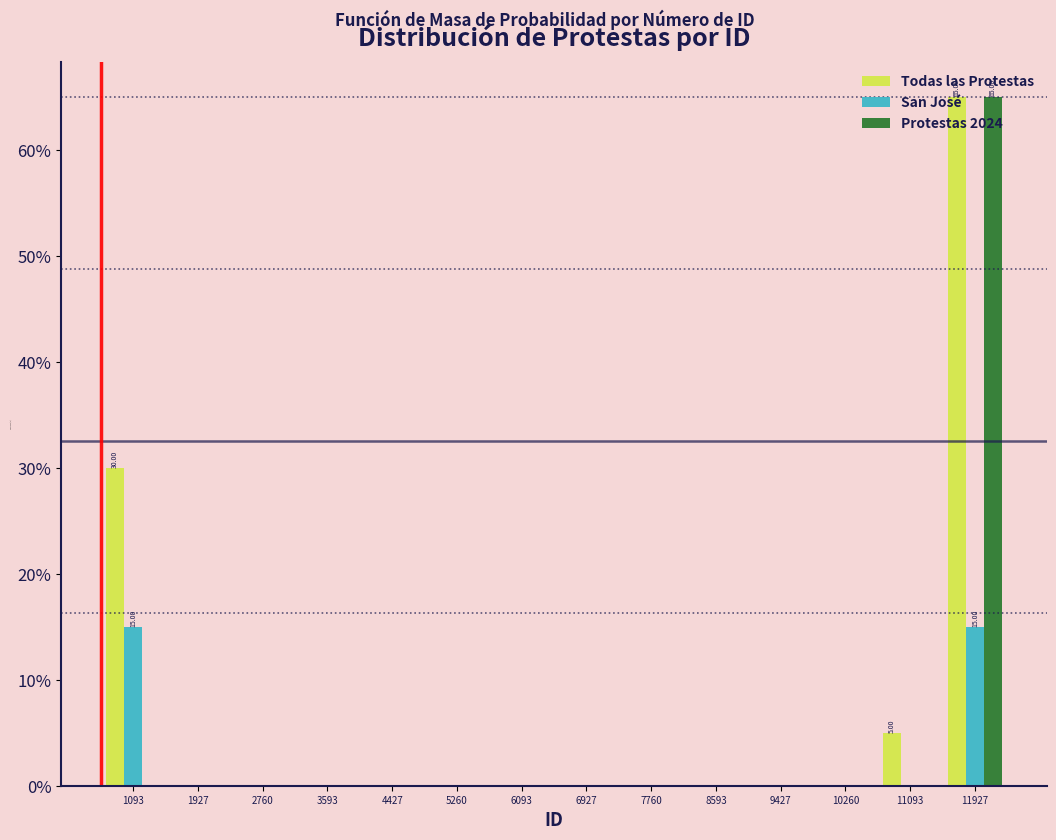

In the Protestas 2024 series, which range on the x-axis has the tallest bar?

11500 to 12300